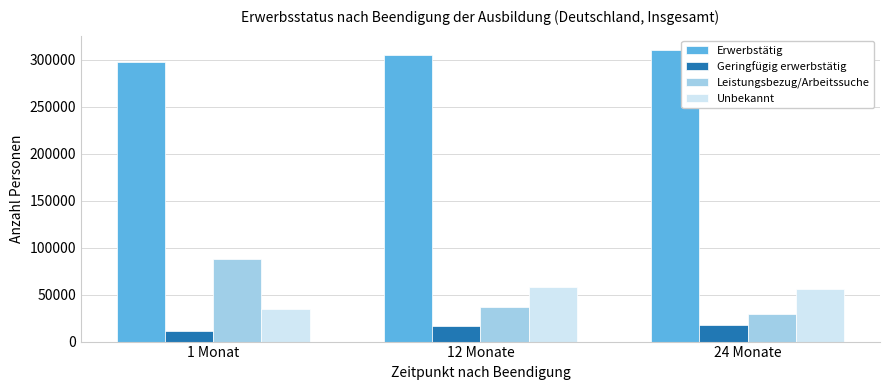

What are all the series names shown in the legend?

Erwerbstätig, Geringfügig erwerbstätig, Leistungsbezug/Arbeitssuche, Unbekannt